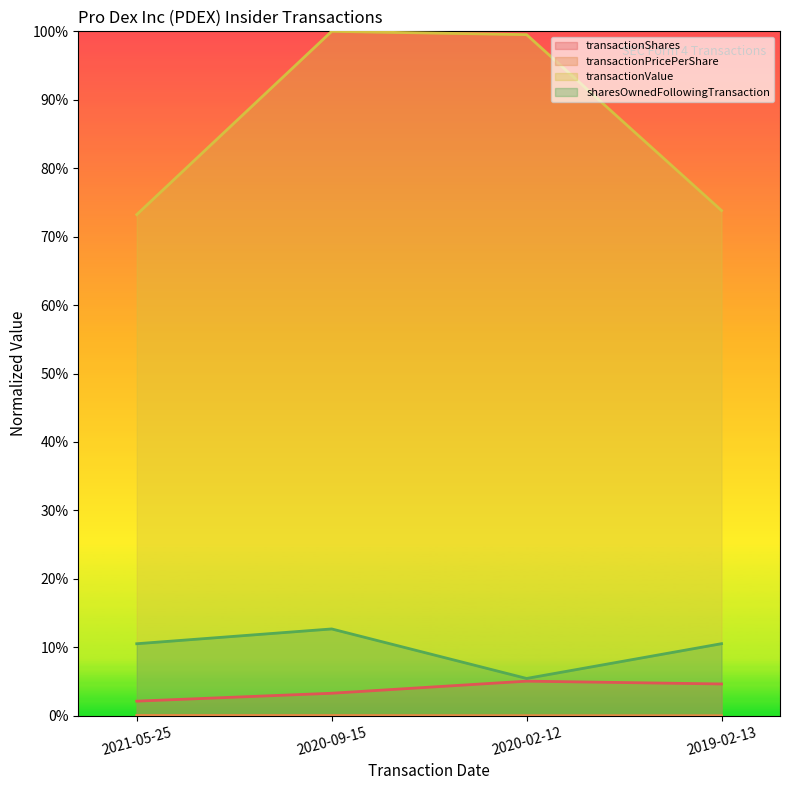

What are all the series names shown in the legend?

transactionShares, transactionPricePerShare, transactionValue, sharesOwnedFollowingTransaction